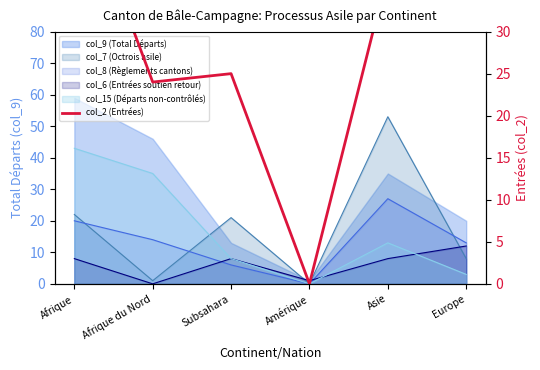

Which label corresponds to the smallest value in the chart?

Amérique